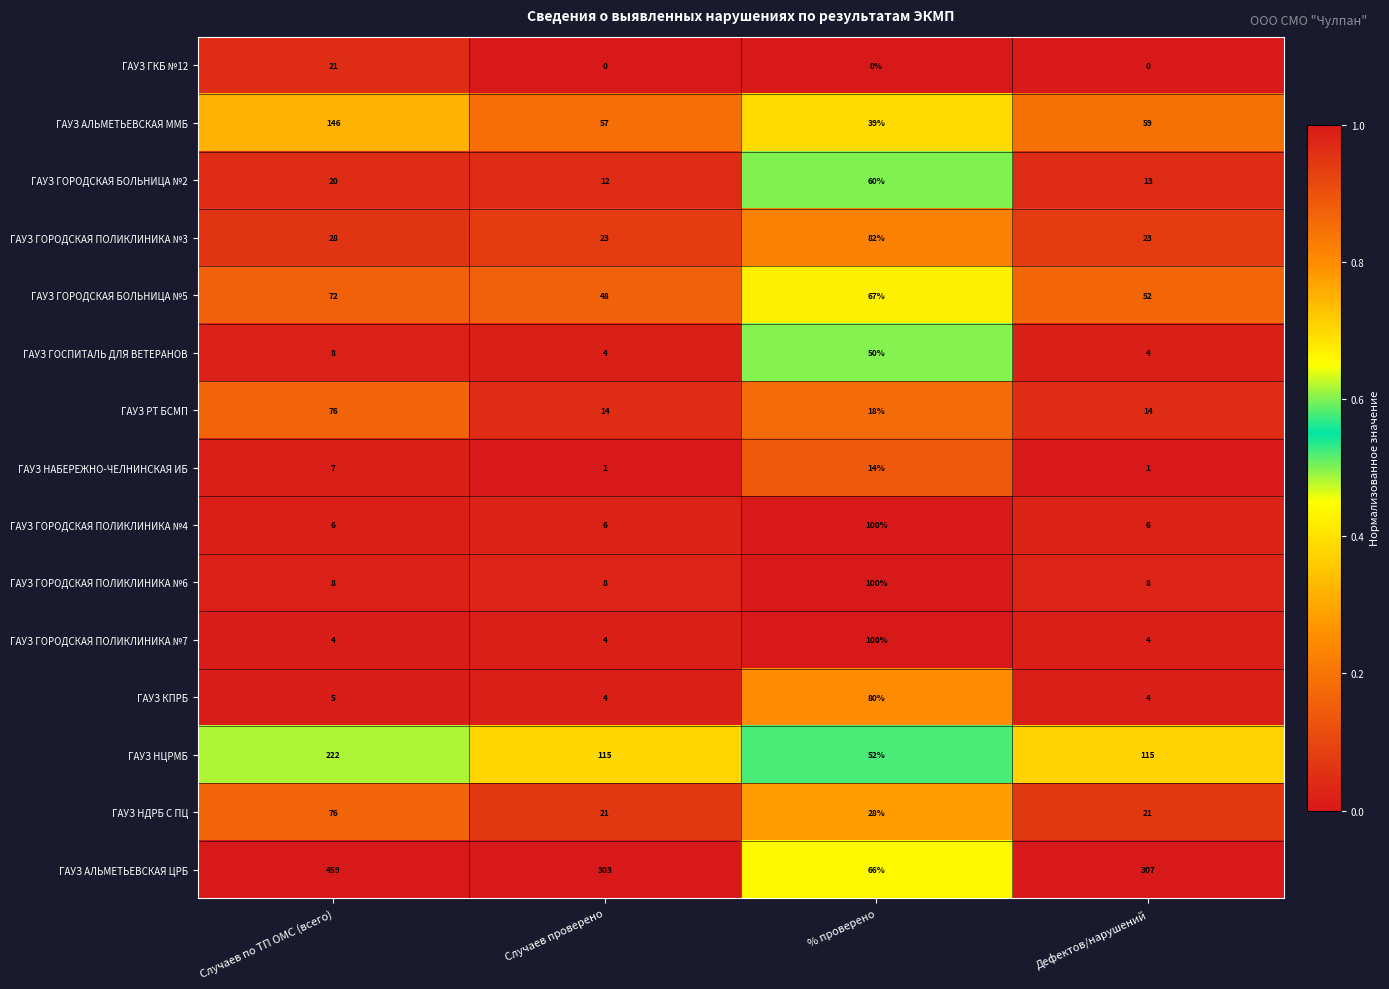

Which series has the widest spread of values?

ГАУЗ АЛЬМЕТЬЕВСКАЯ ЦРБ